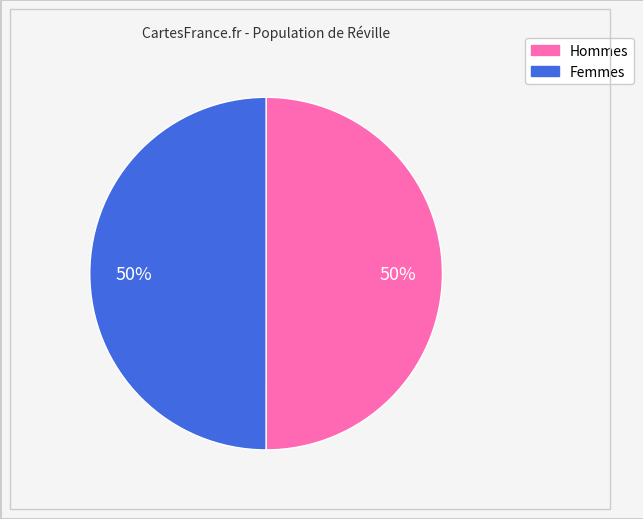

To the nearest percent, what is the average slice percentage?

50%